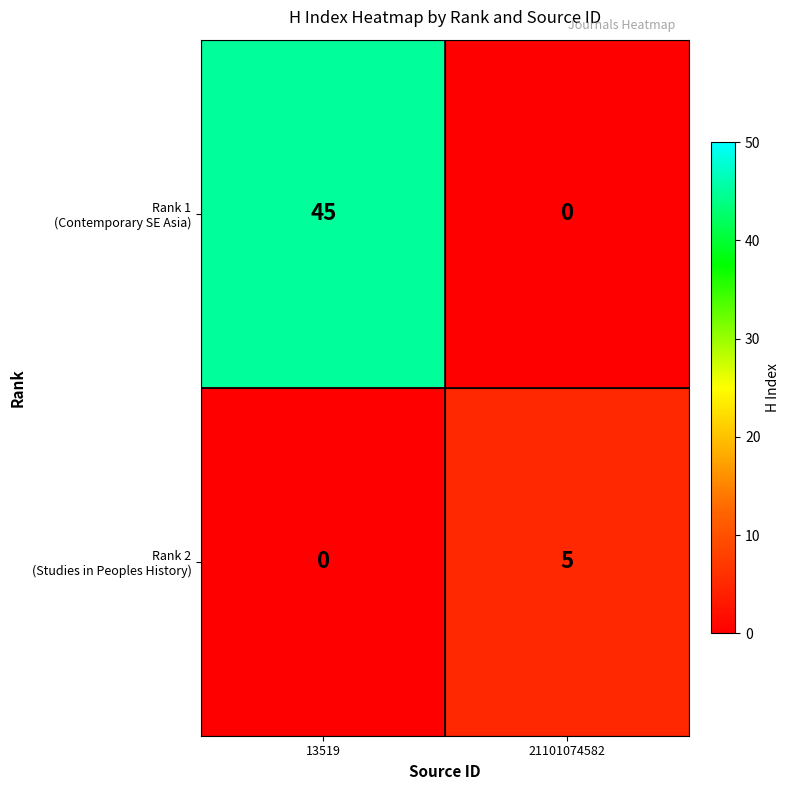

At which category is the sum across all series the highest?

13519